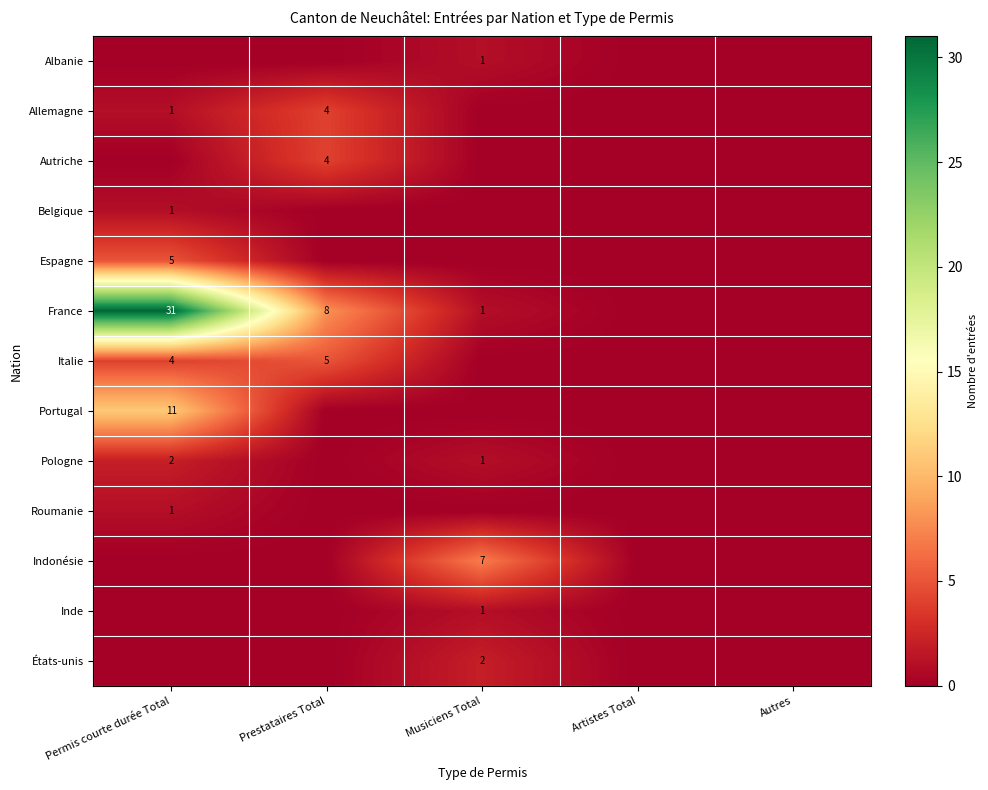

Between Prestataires Total and Permis courte durée Total, which is larger?

Prestataires Total